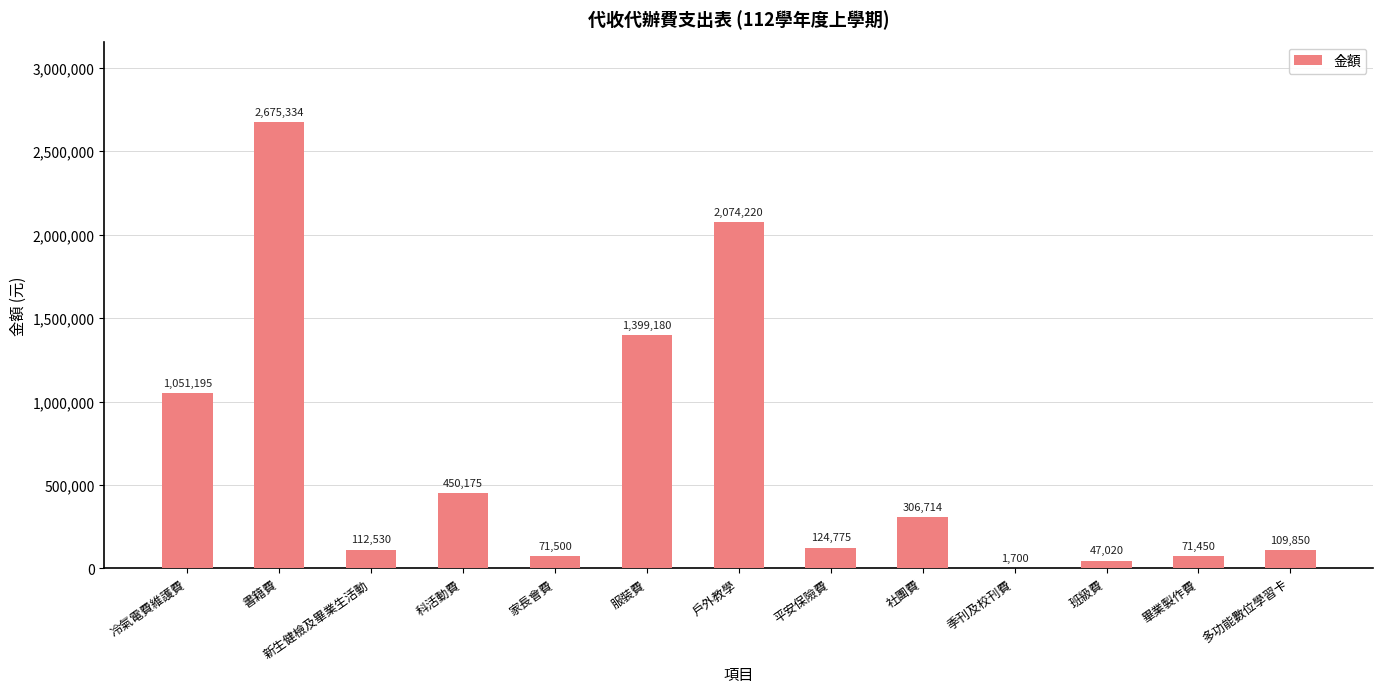

Approximately how many times larger is the value at 科活動費 compared to 季刊及校刊費?

264.8